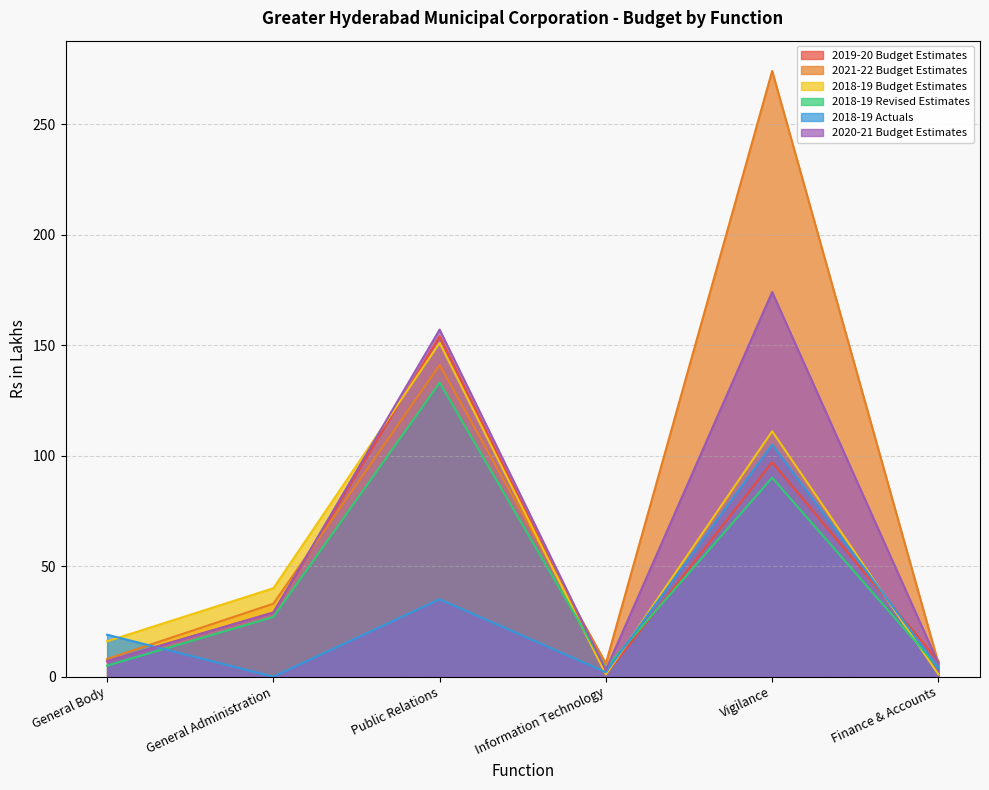

What position from the left is Vigilance?

5